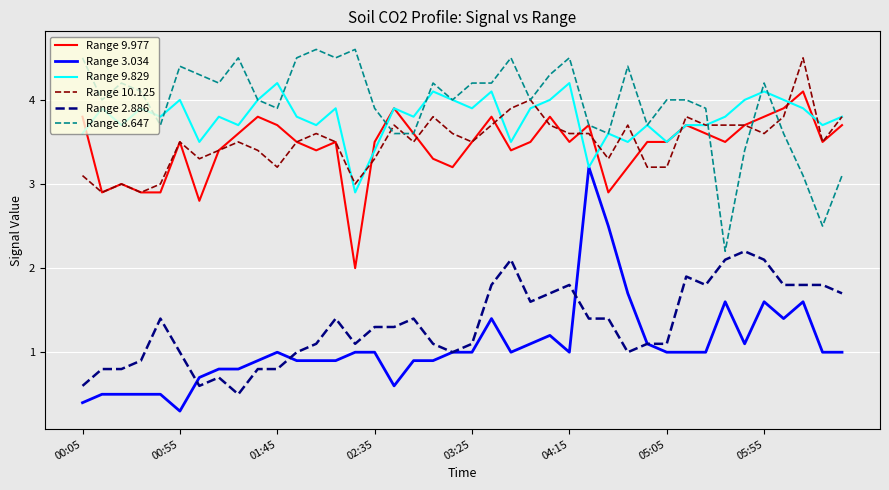

What is the difference between the maximum and minimum values in the Range 2.886 series?

1.7